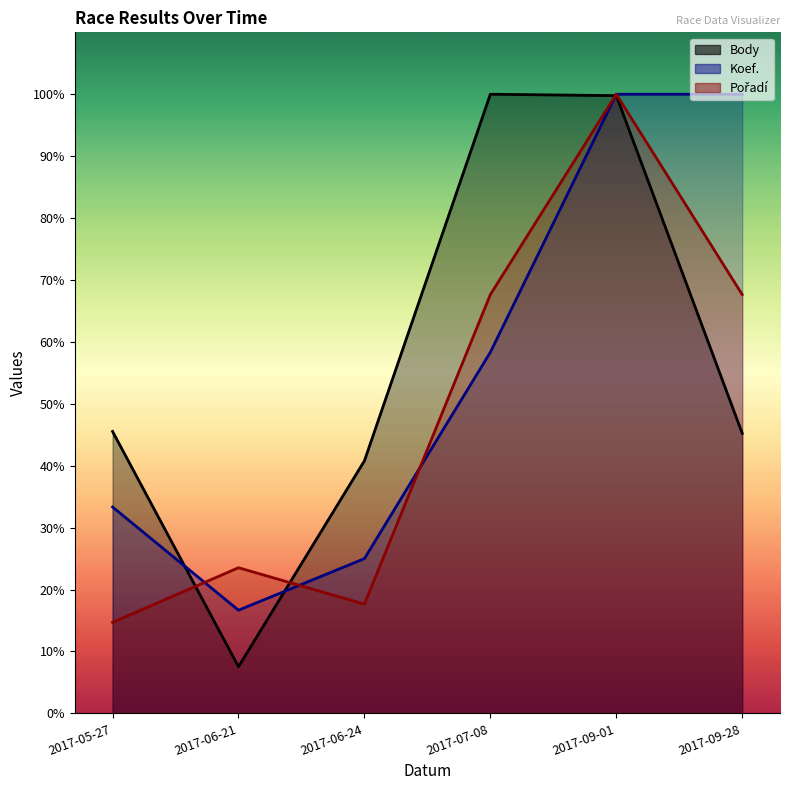

After their last crossing, which series has the higher values: Body or Koef.?

Koef.